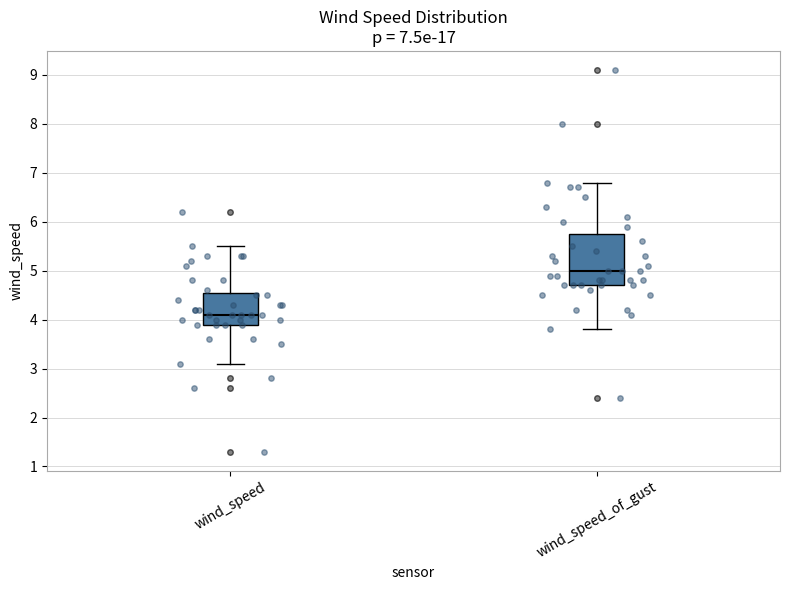

Where does the upper whisker of the box for wind_speed_of_gust end on the y-axis? The values are not printed on the chart, so give them approximately, as read against the axis.

6.8